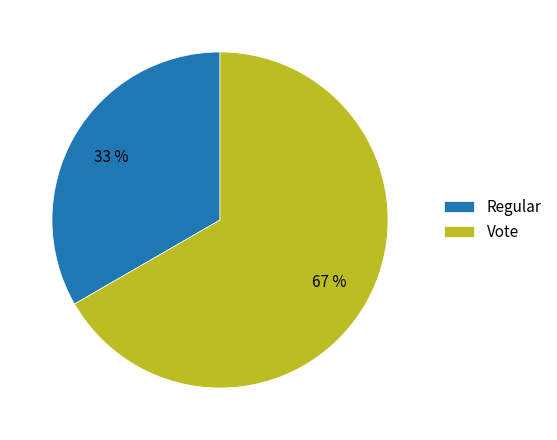

Does Vote represent more than half of the total?

Yes